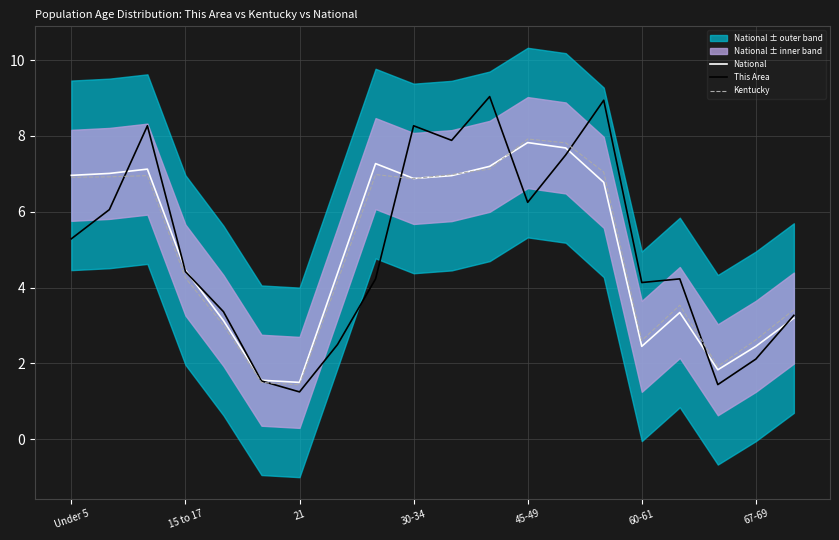

Which series ends up on top after the final intersection of This Area and Kentucky?

Kentucky